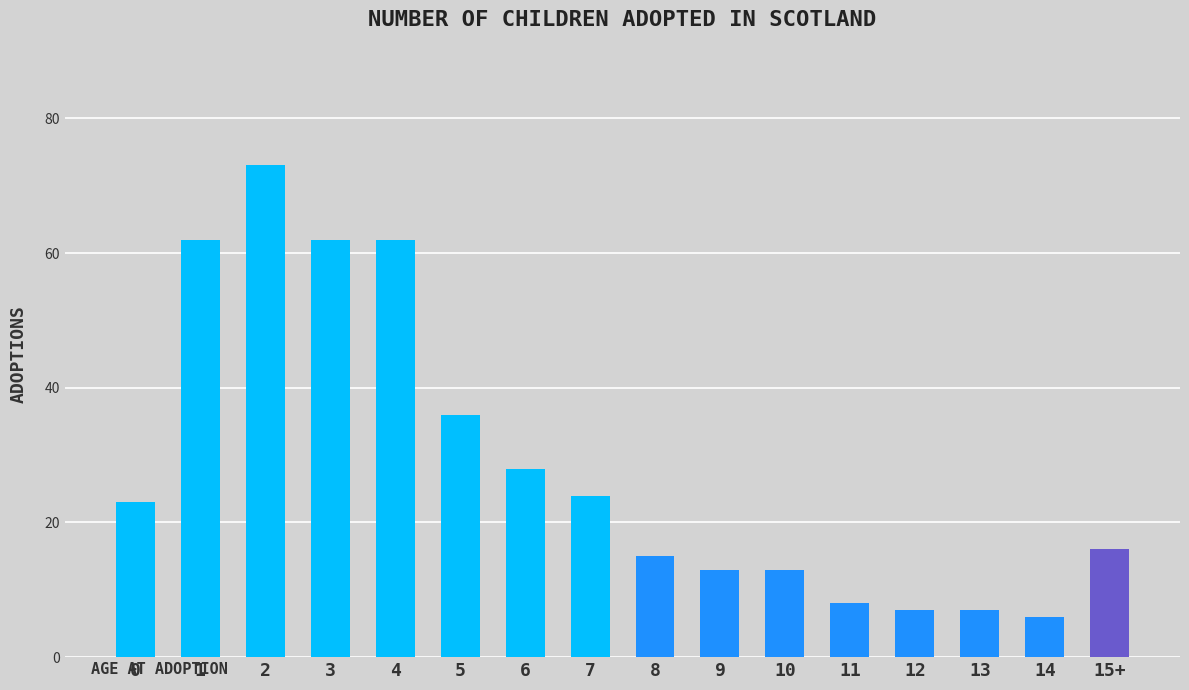

What is the label of the 8th bar from the left?

7